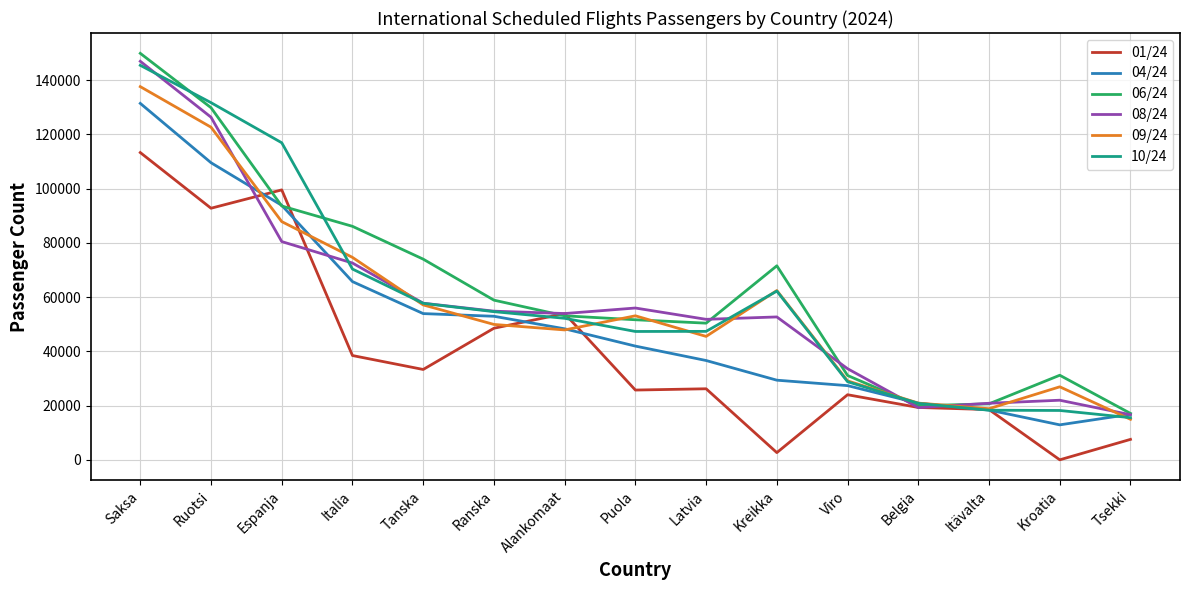

Is it true that 09/24 equals 46876 at Italia?

False